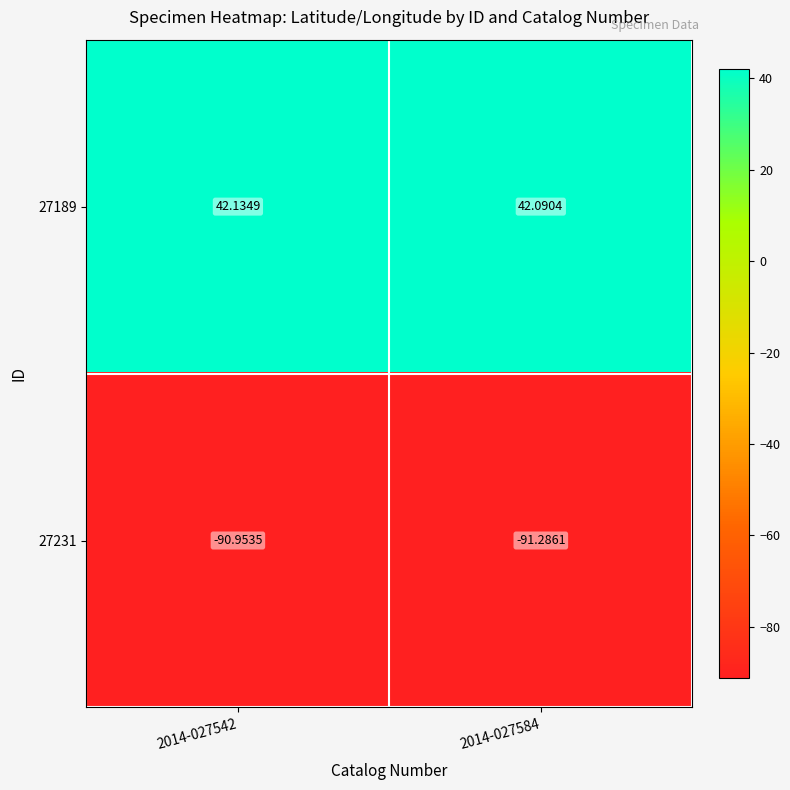

Is the value of 27189 at 2014-027584 greater than the value of 27231 at 2014-027584?

Yes